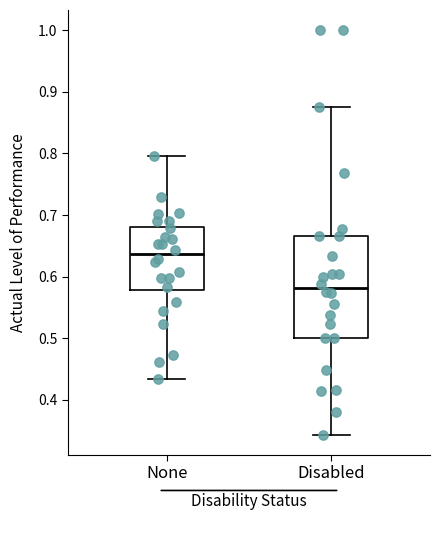

Comparing the boxes themselves (not the whiskers), which one is the tallest?

Disabled